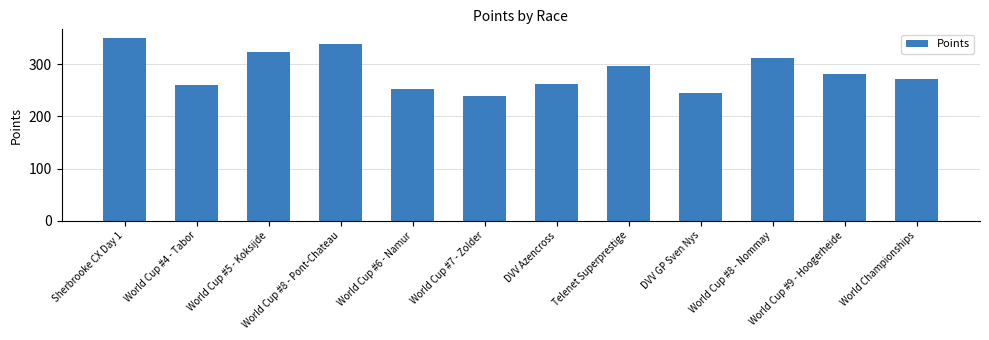

The value at World Cup #9 - Hoogerheide is 281.1. True or false?

True